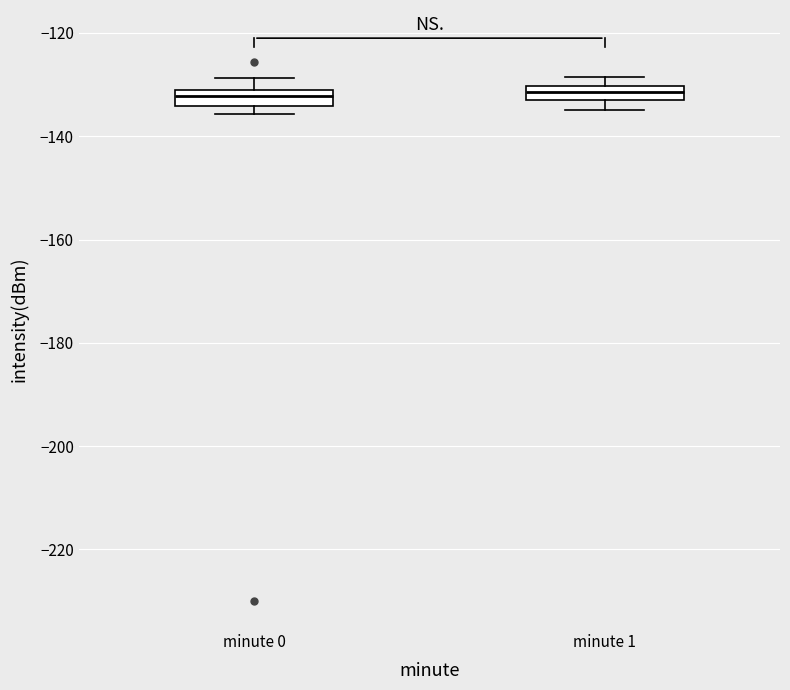

Where is the upper edge of the box for minute 1 on the y-axis? The values are not printed on the chart, so give them approximately, as read against the axis.

-130